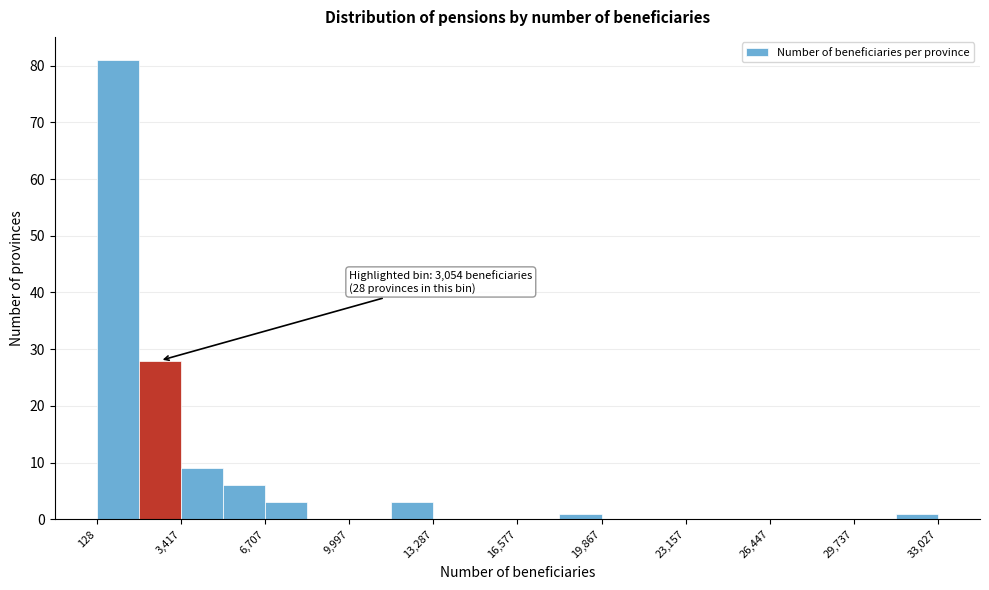

Read against the x-axis, roughly where is the centre of the tallest bar?

1000